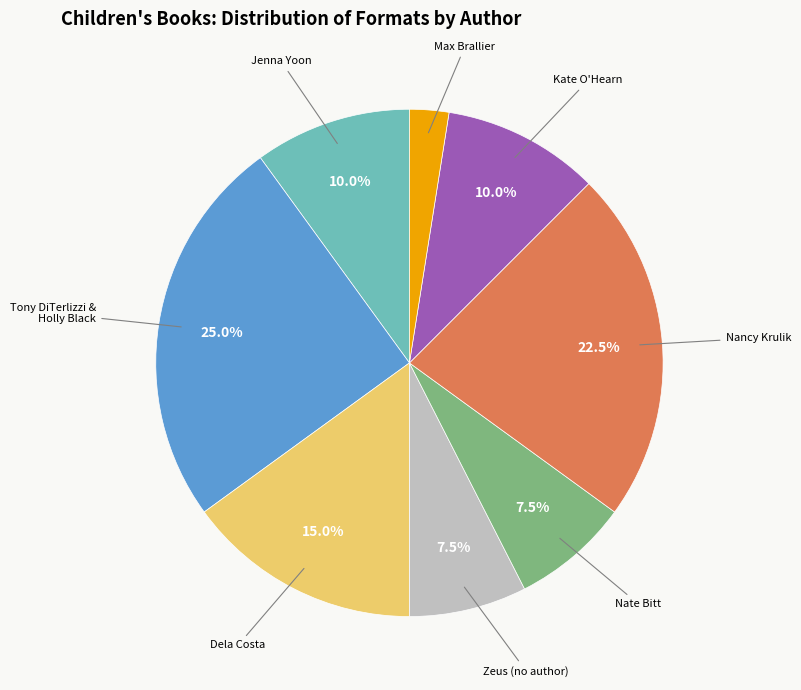

Does any single category account for the majority?

No